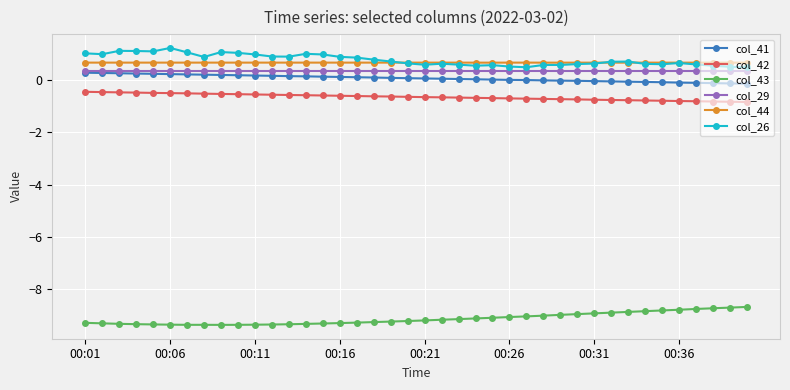

How many categories are shown in the chart?

40